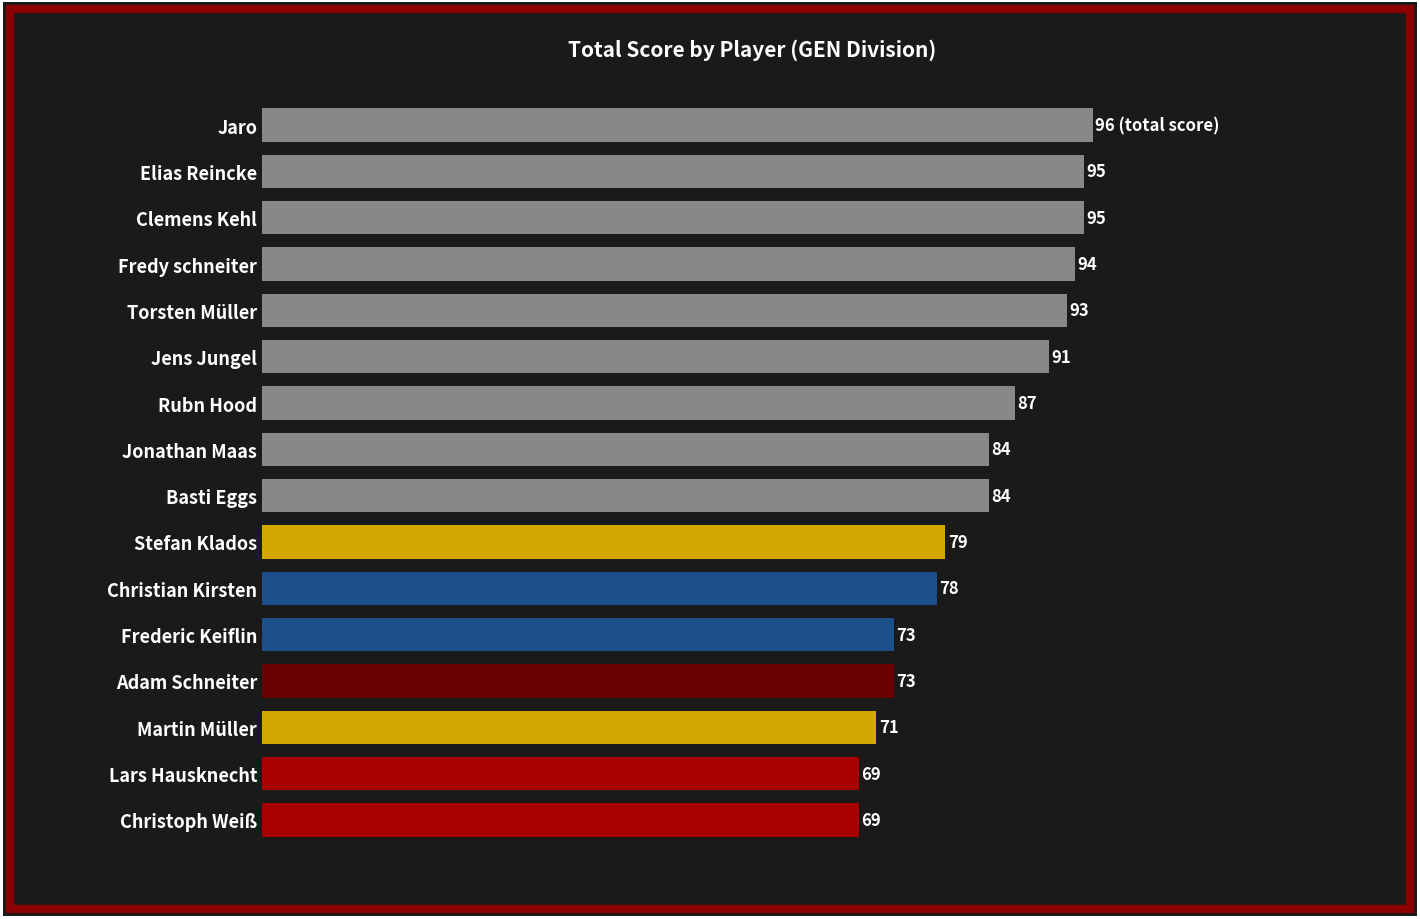

Which has a higher value, Torsten Müller or Adam Schneiter?

Torsten Müller